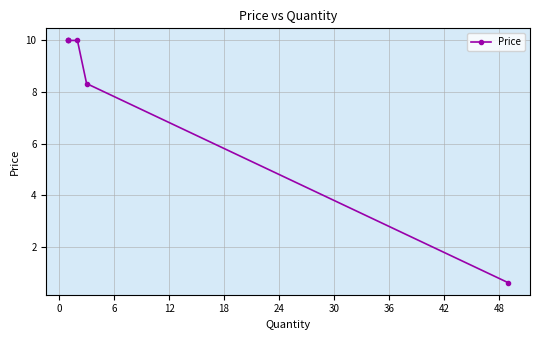

What is the difference between the maximum and minimum values?

9.4